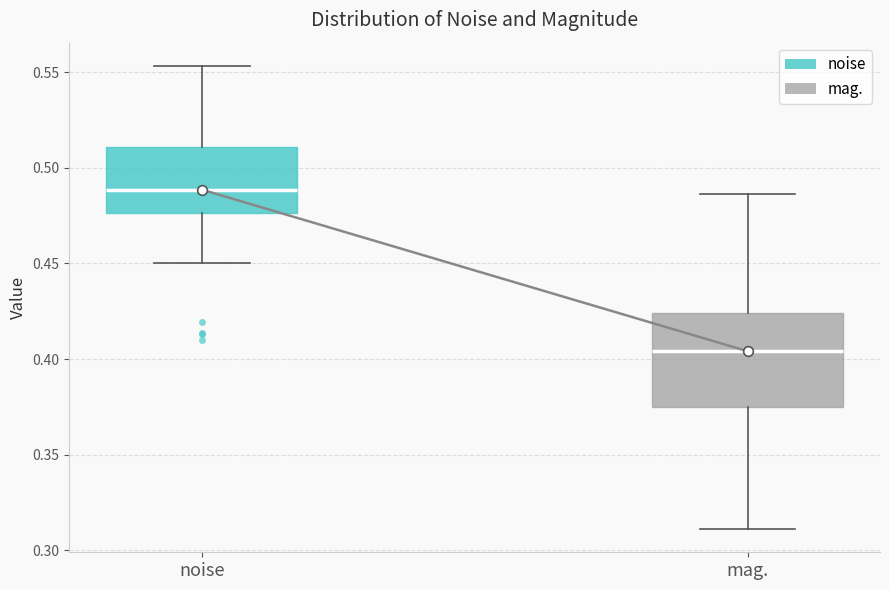

Where does the upper whisker of the box for noise end on the y-axis? The values are not printed on the chart, so give them approximately, as read against the axis.

0.555